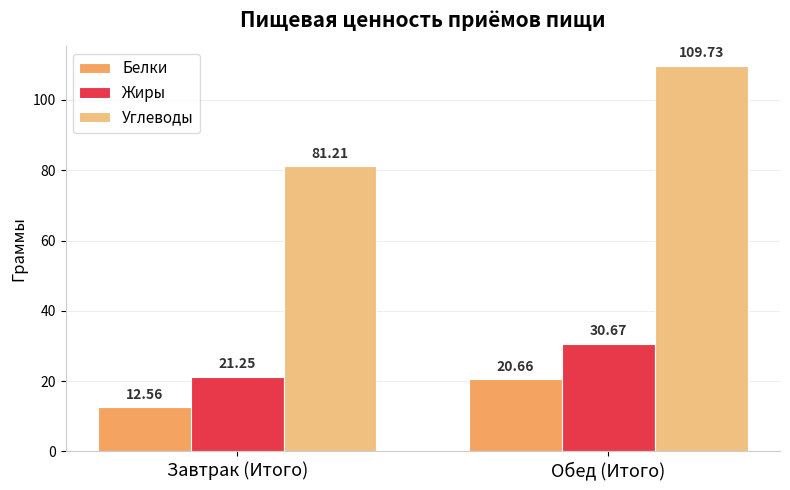

At Обед (Итого), list the series in order from smallest to largest.

Белки, Жиры, Углеводы